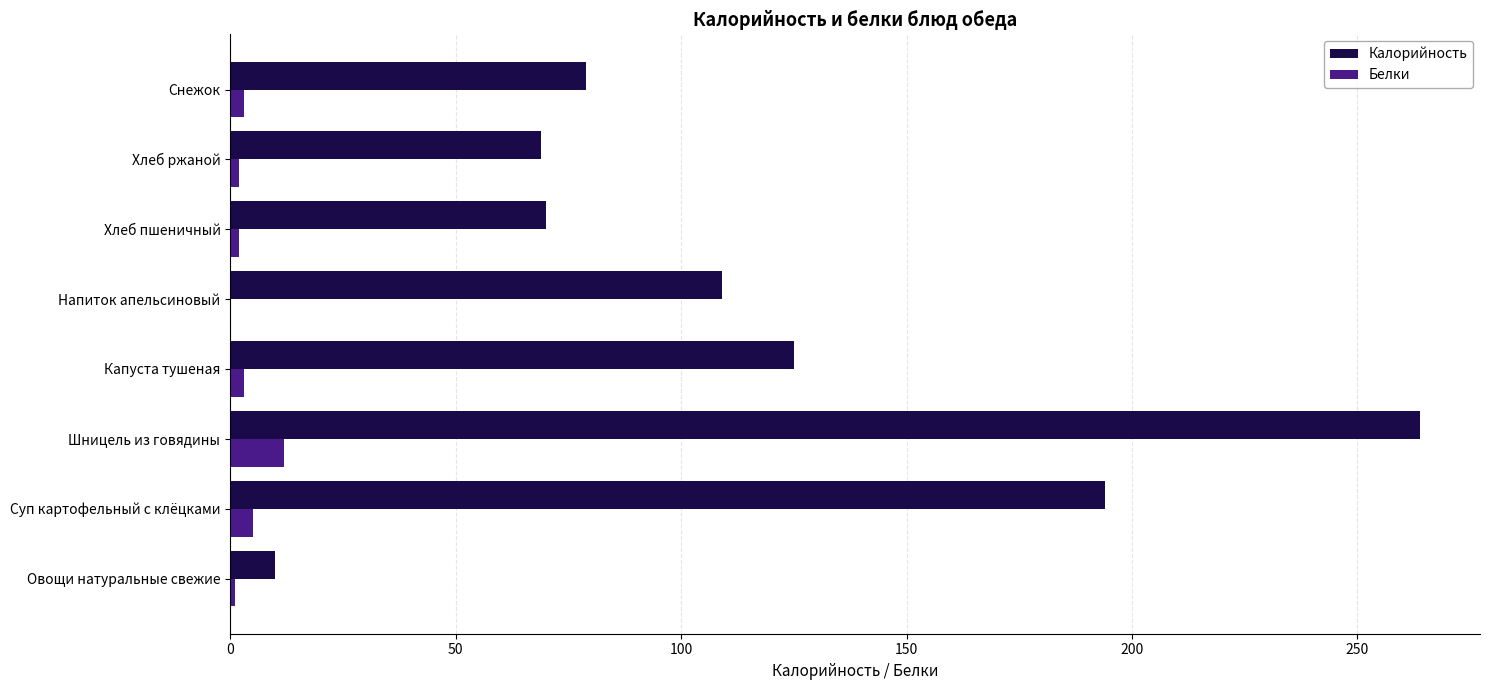

At which label is Калорийность closest to 137?

Капуста тушеная